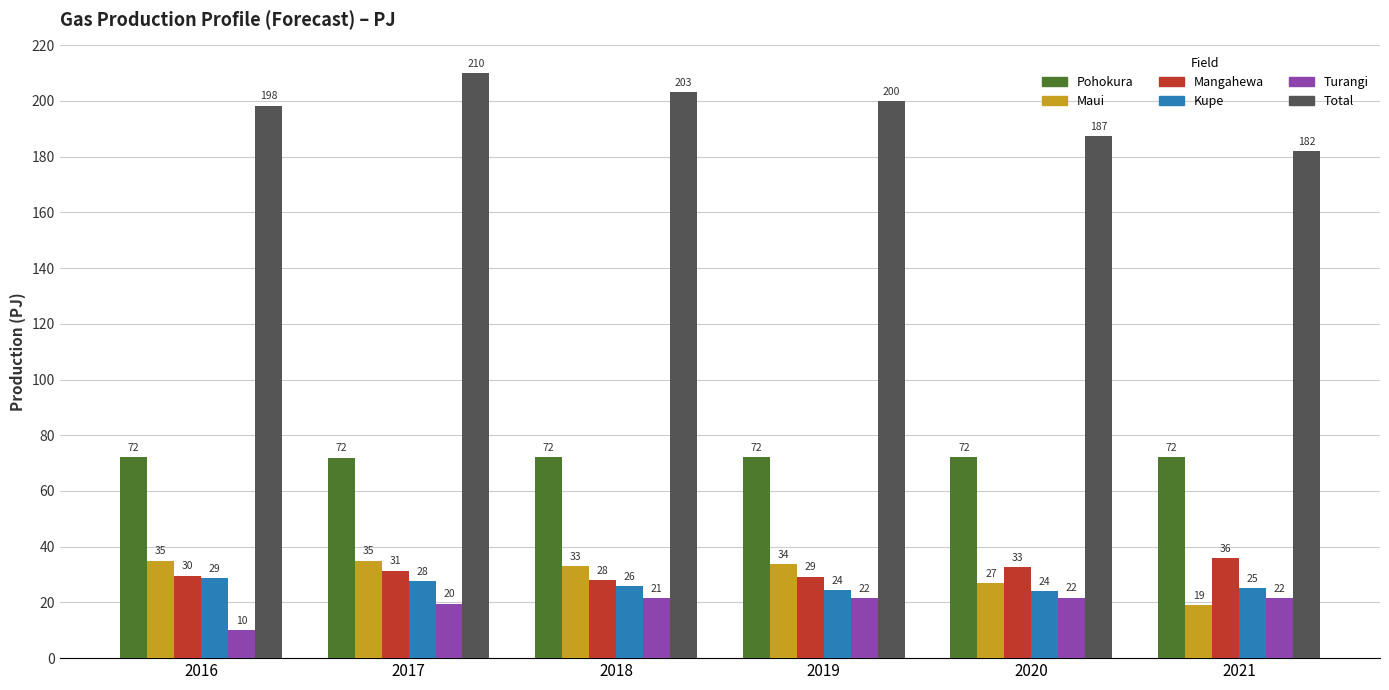

Where does the Pohokura series first go above 72?

2016